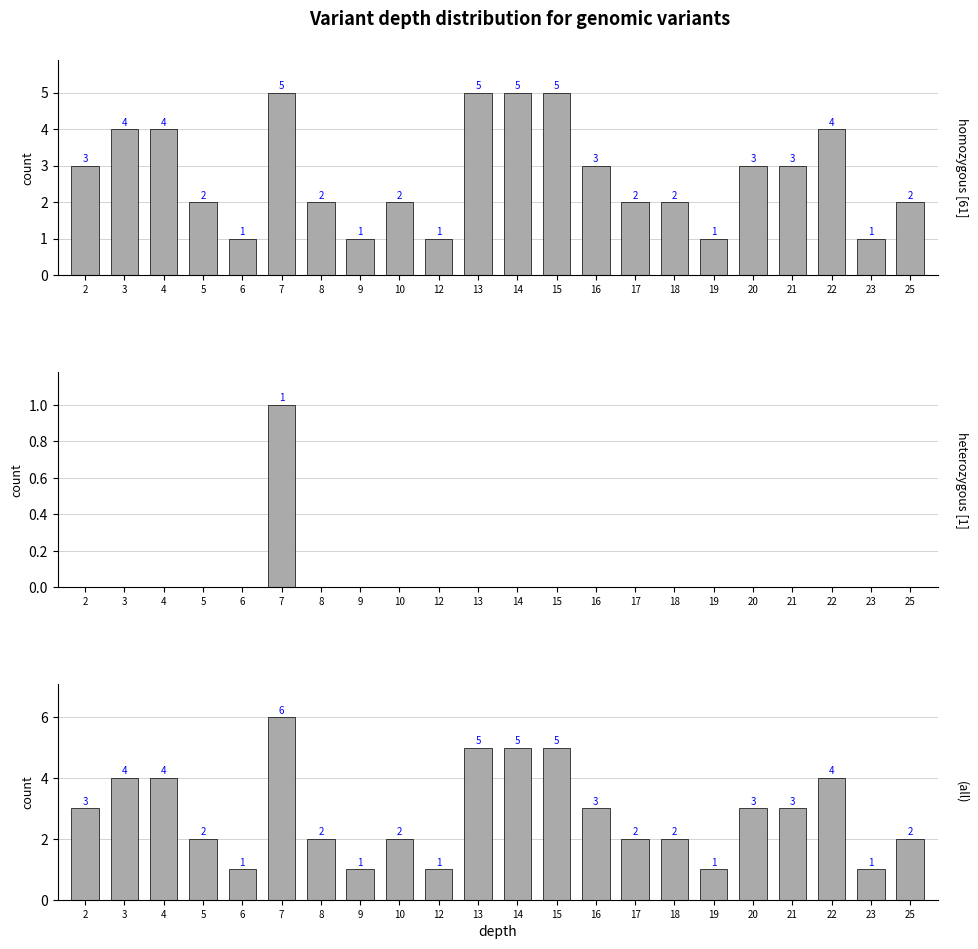

Reading left to right, list all the values displayed in this chart.

homozygous: 3	4	4	2	1	5	2	1	2	1	5	5	5	3	2	2	1	3	3	4	1	2
heterozygous: 0	0	0	0	0	1	0	0	0	0	0	0	0	0	0	0	0	0	0	0	0	0
all: 3	4	4	2	1	6	2	1	2	1	5	5	5	3	2	2	1	3	3	4	1	2